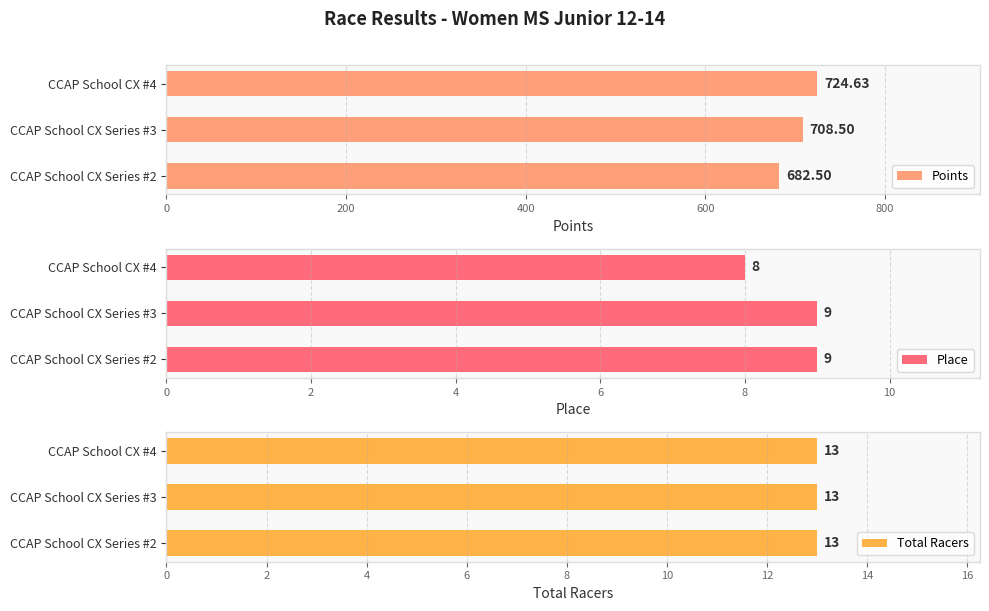

True or false: Total Racers has a value of 0.1 at 200.

False